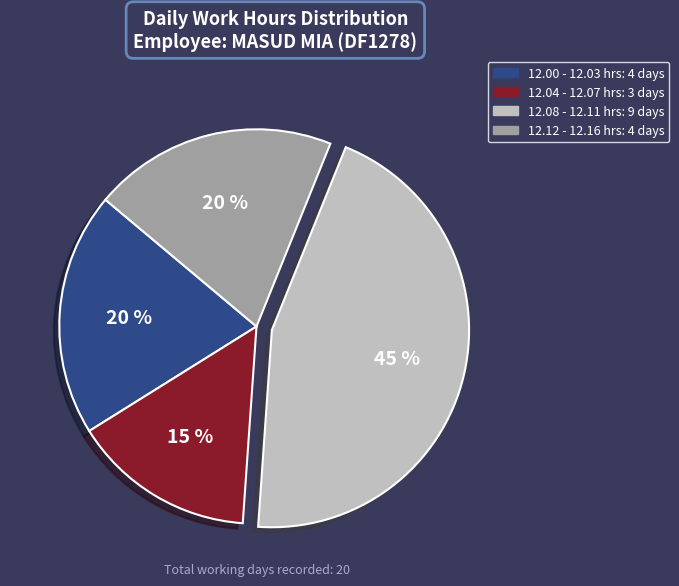

To the nearest percent, what is the average slice percentage?

25%